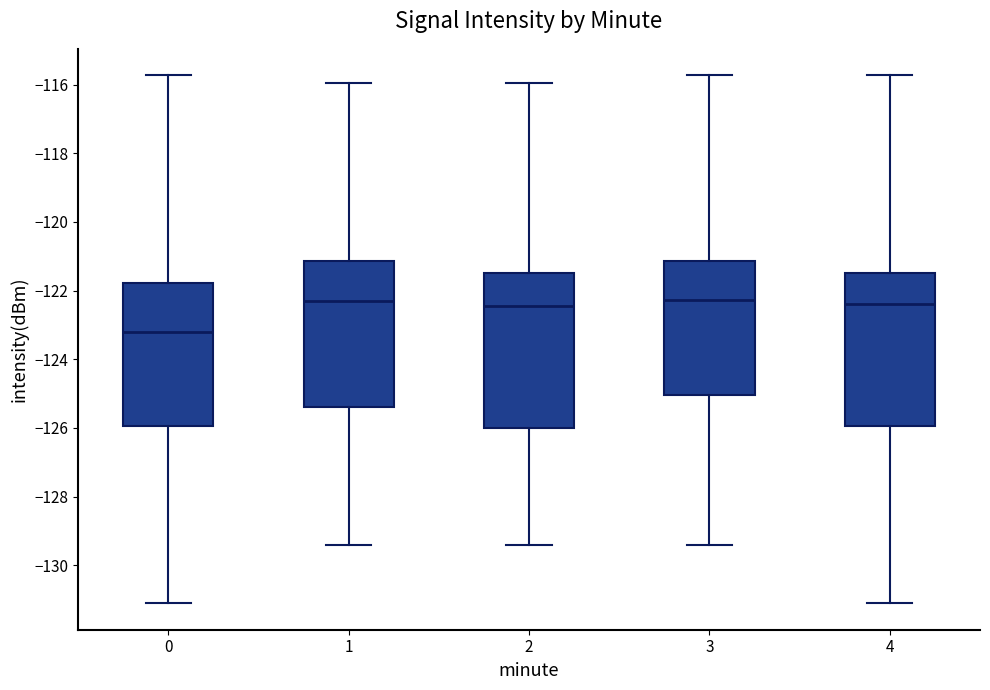

Reading left to right, transcribe this box plot: for each box, give where its median line is, the range the box spans, and where its two whiskers end, as read against the y-axis. The values are not printed on the chart, so give them approximately, as read against the axis.

0: median -123.2, box -126.0 to -121.8, whiskers -131.2 to -115.8
1: median -122.4, box -125.4 to -121.2, whiskers -129.4 to -116.0
2: median -122.4, box -126.0 to -121.4, whiskers -129.4 to -116.0
3: median -122.2, box -125.0 to -121.2, whiskers -129.4 to -115.8
4: median -122.4, box -126.0 to -121.4, whiskers -131.2 to -115.8